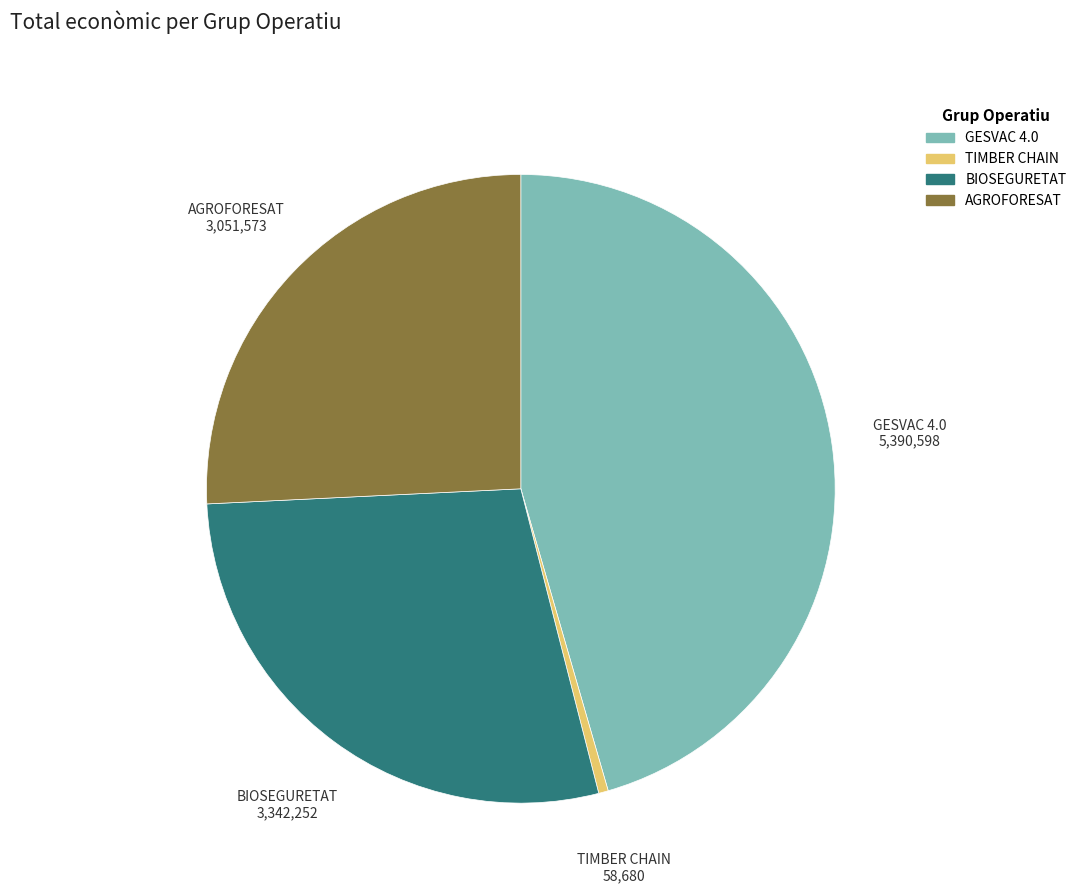

Approximately how many times larger is the value at GESVAC 4.0 compared to AGROFORESAT?

1.8